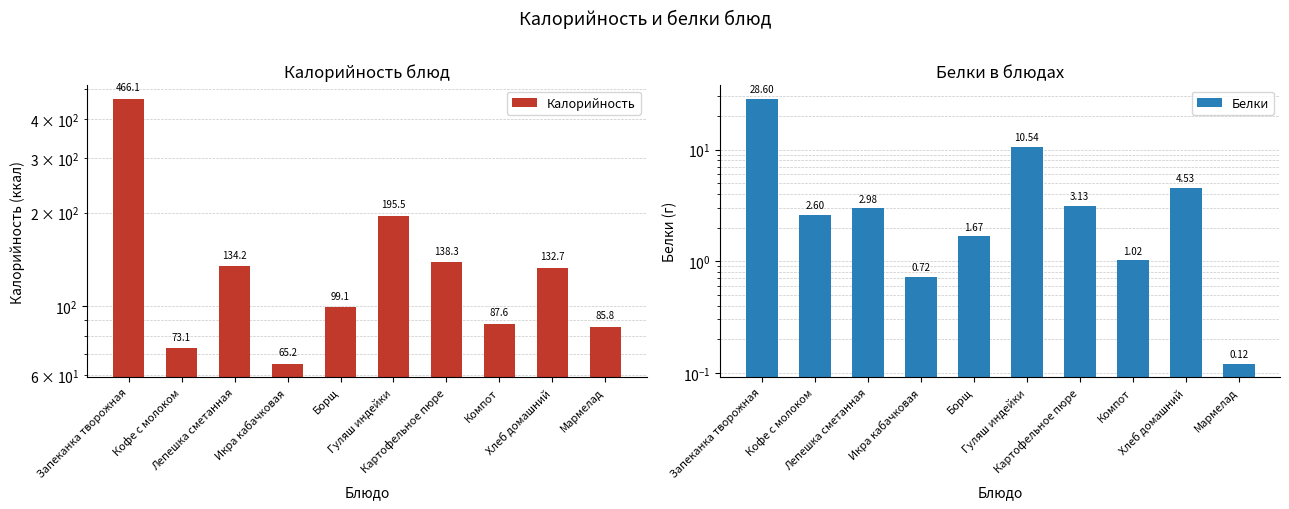

Rank the categories by Калорийность value from lowest to highest.

Икра кабачковая, Кофе с молоком, Мармелад, Компот, Борщ, Хлеб домашний, Лепешка сметанная, Картофельное пюре, Гуляш индейки, Запеканка творожная